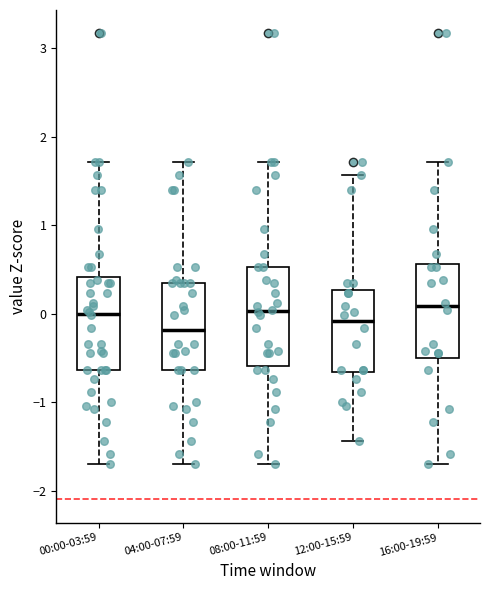

Reading left to right, read every box against the y-axis: the position of its median line, the range the box covers, and the ends of its whiskers. The values are not printed on the chart, so give them approximately, as read against the axis.

00:00-03:59: median 0.0, box -0.6 to 0.4, whiskers -1.7 to 1.7
04:00-07:59: median -0.2, box -0.6 to 0.3, whiskers -1.7 to 1.7
08:00-11:59: median 0.0, box -0.6 to 0.5, whiskers -1.7 to 1.7
12:00-15:59: median -0.1, box -0.7 to 0.3, whiskers -1.4 to 1.6
16:00-19:59: median 0.1, box -0.5 to 0.6, whiskers -1.7 to 1.7